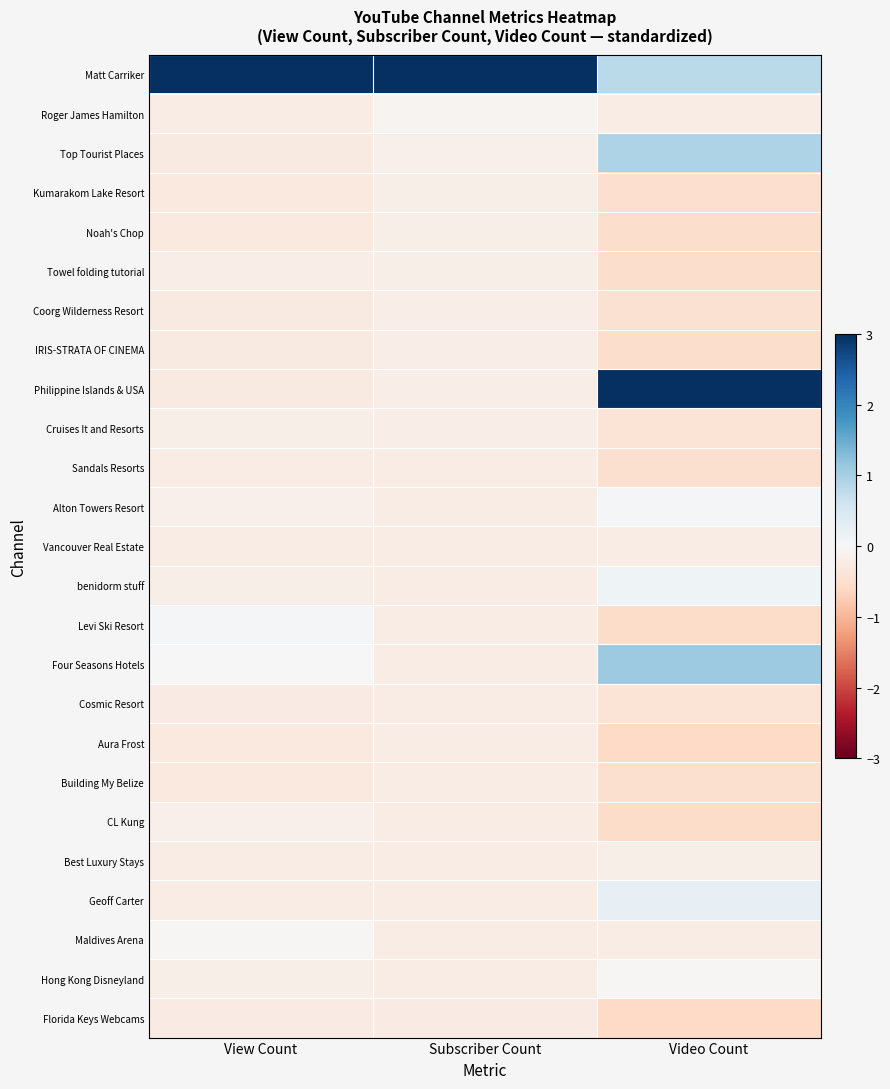

How many data points does each series have?

3